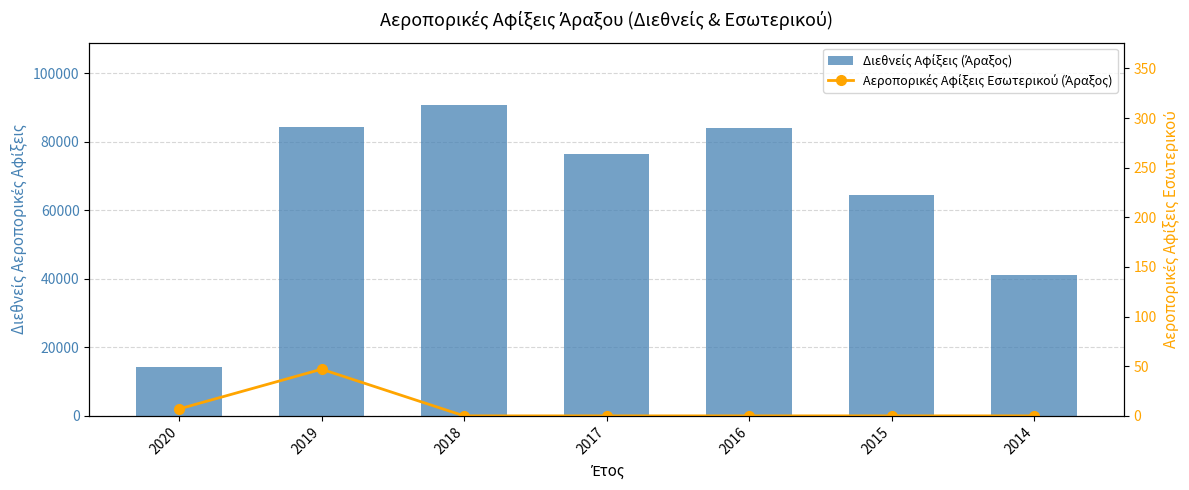

List the labels in order of Διεθνείς Αφίξεις (Άραξος) value, smallest first.

2020, 2014, 2015, 2017, 2016, 2019, 2018